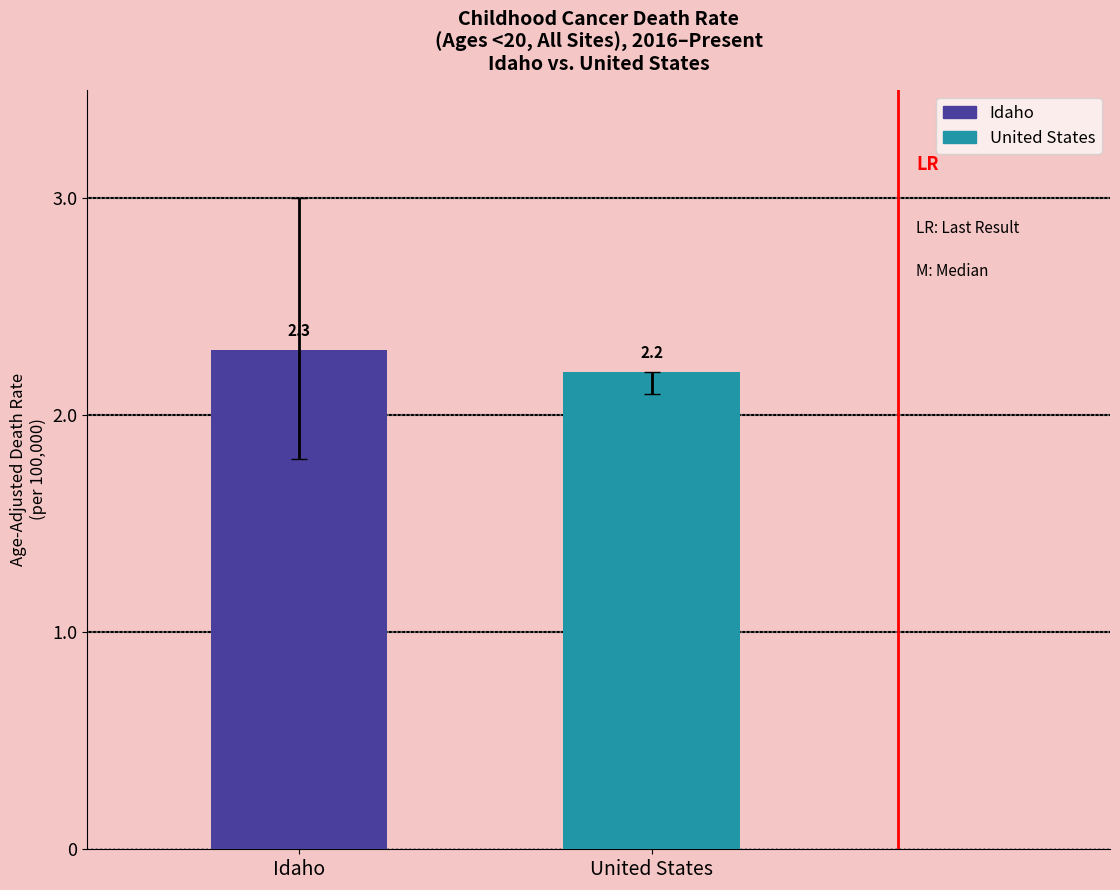

Where is the data nearest to the value 2?

United States